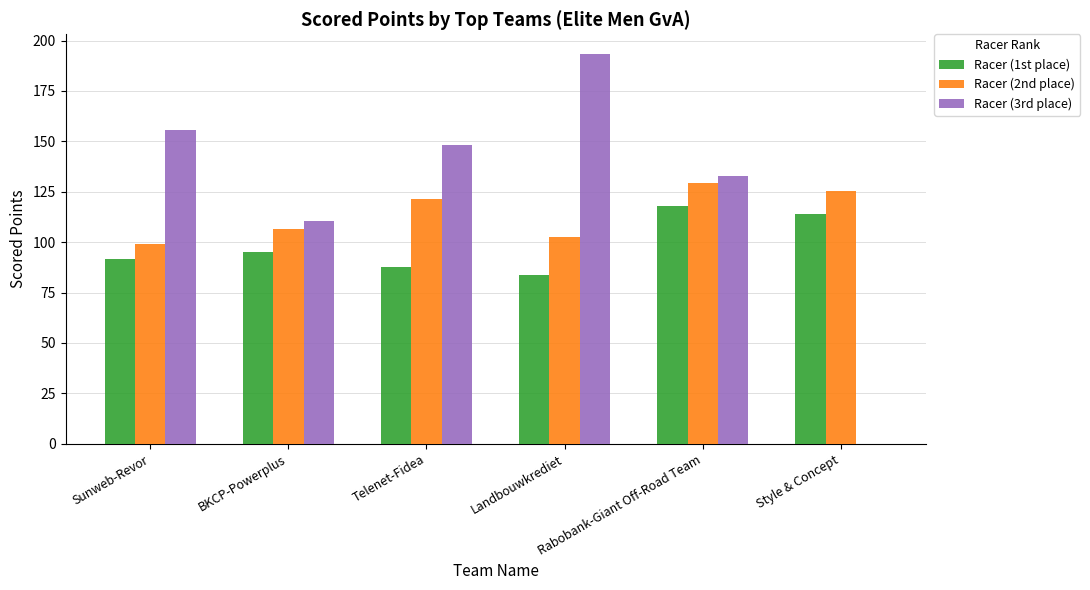

Is the value of Racer (3rd place) at Style & Concept greater than the value of Racer (1st place) at Style & Concept?

No